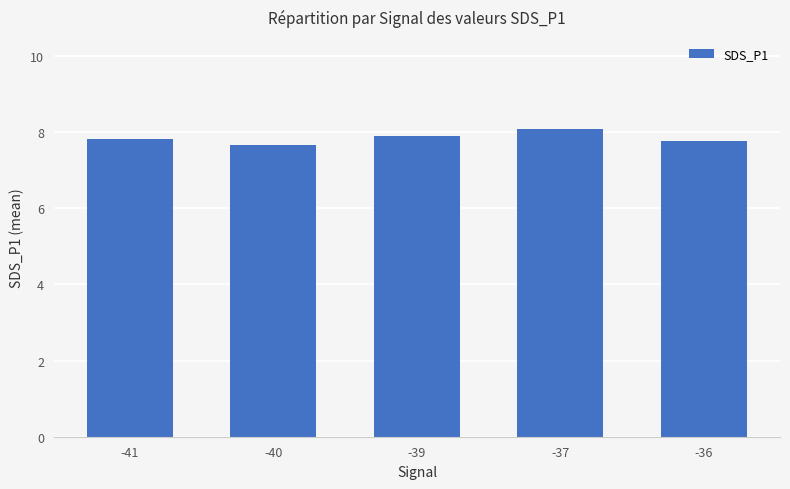

Which has a higher value, -40 or -36?

-36